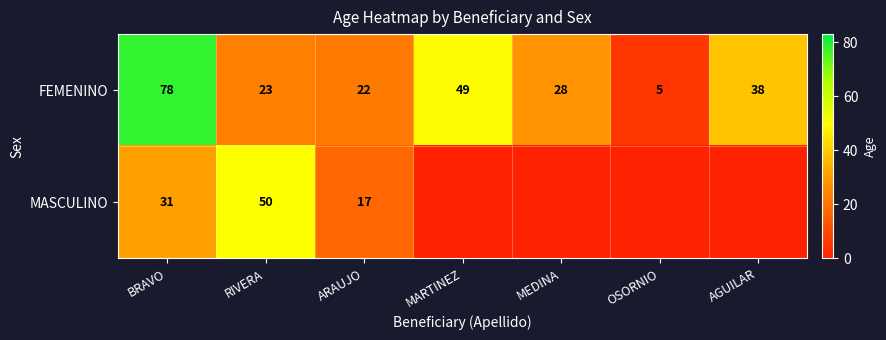

What is the average value of the FEMENINO series?

35